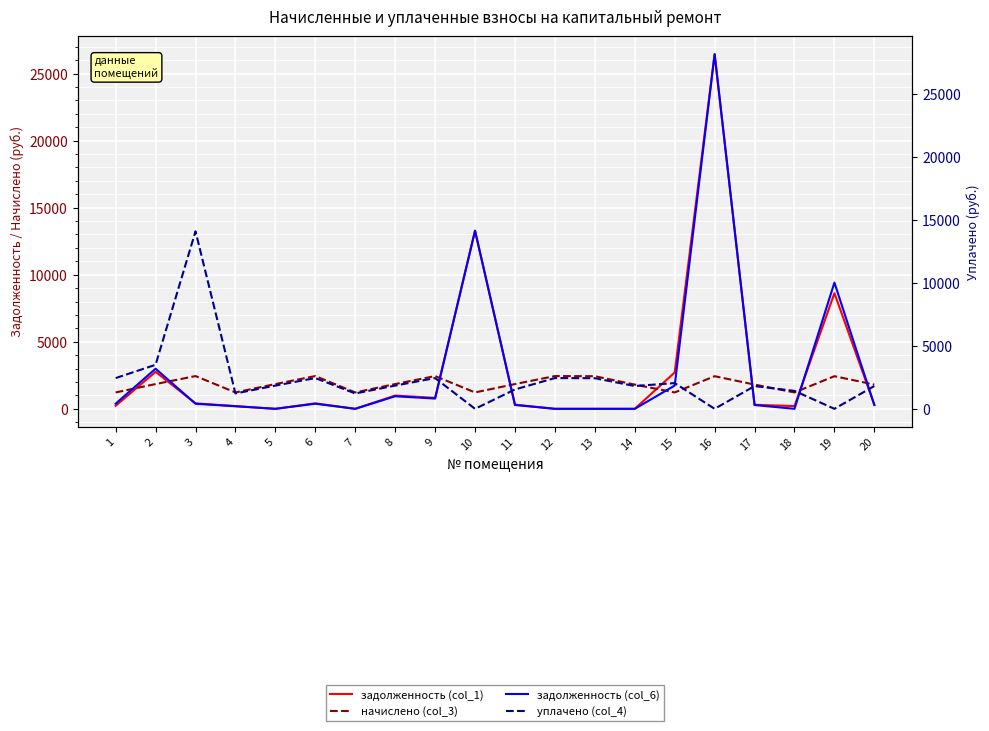

What is the total value across all series at 4?

2850.1